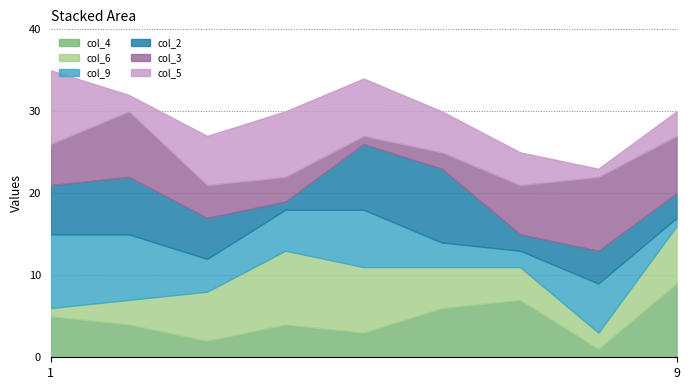

True or false: col_4 and col_6 cross at least once.

True